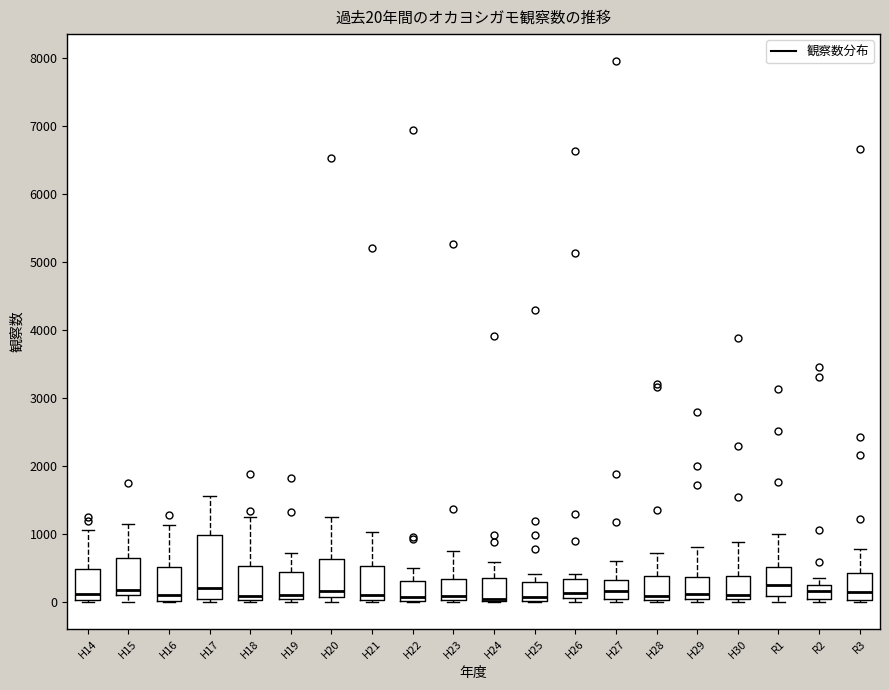

Which box is the tallest, from its lower edge to its upper edge?

H17